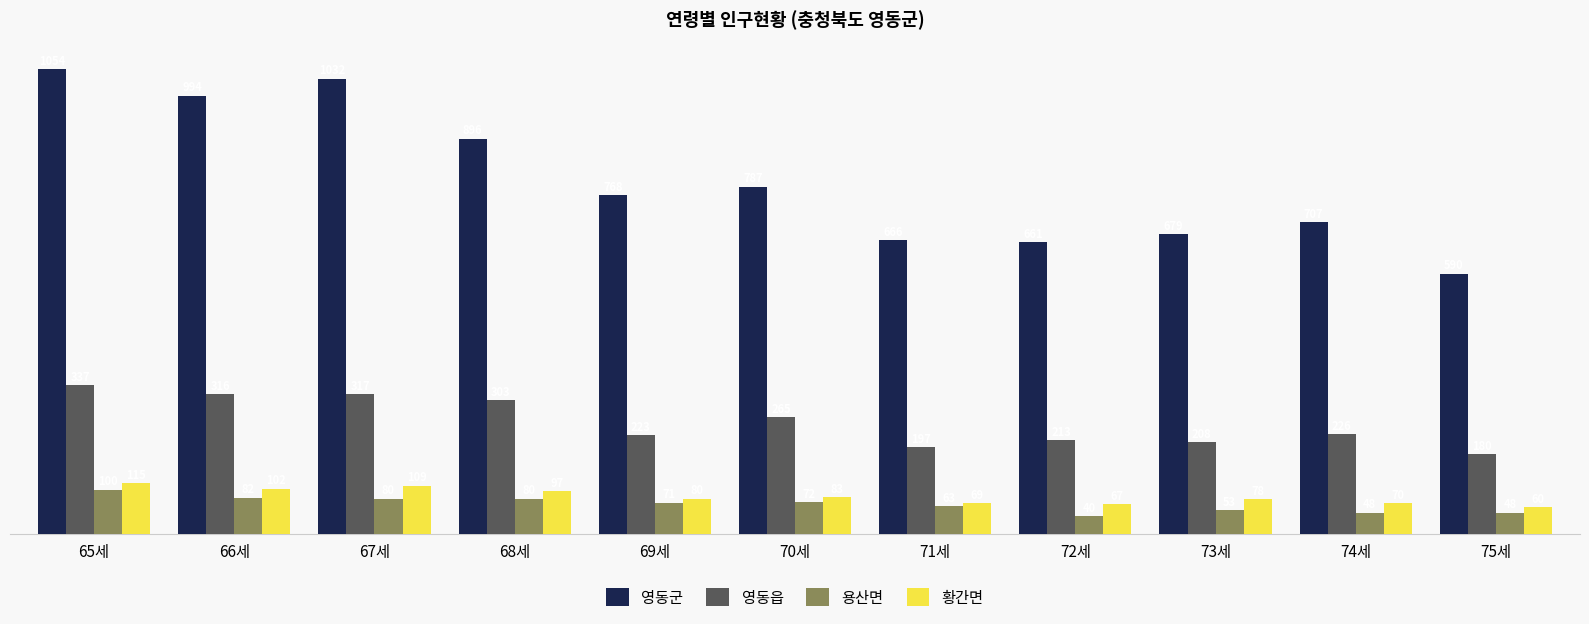

Is it true that 황간면 equals 20 at 75세?

False